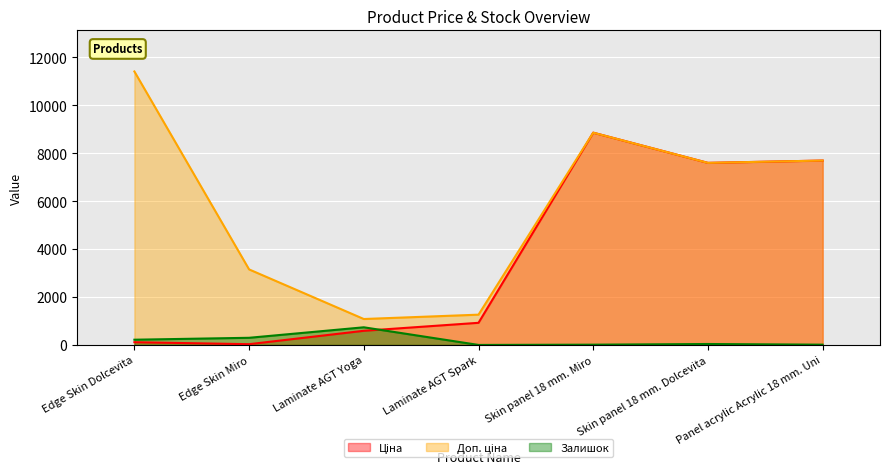

Read the Залишок value at Edge Skin Miro.

298.0